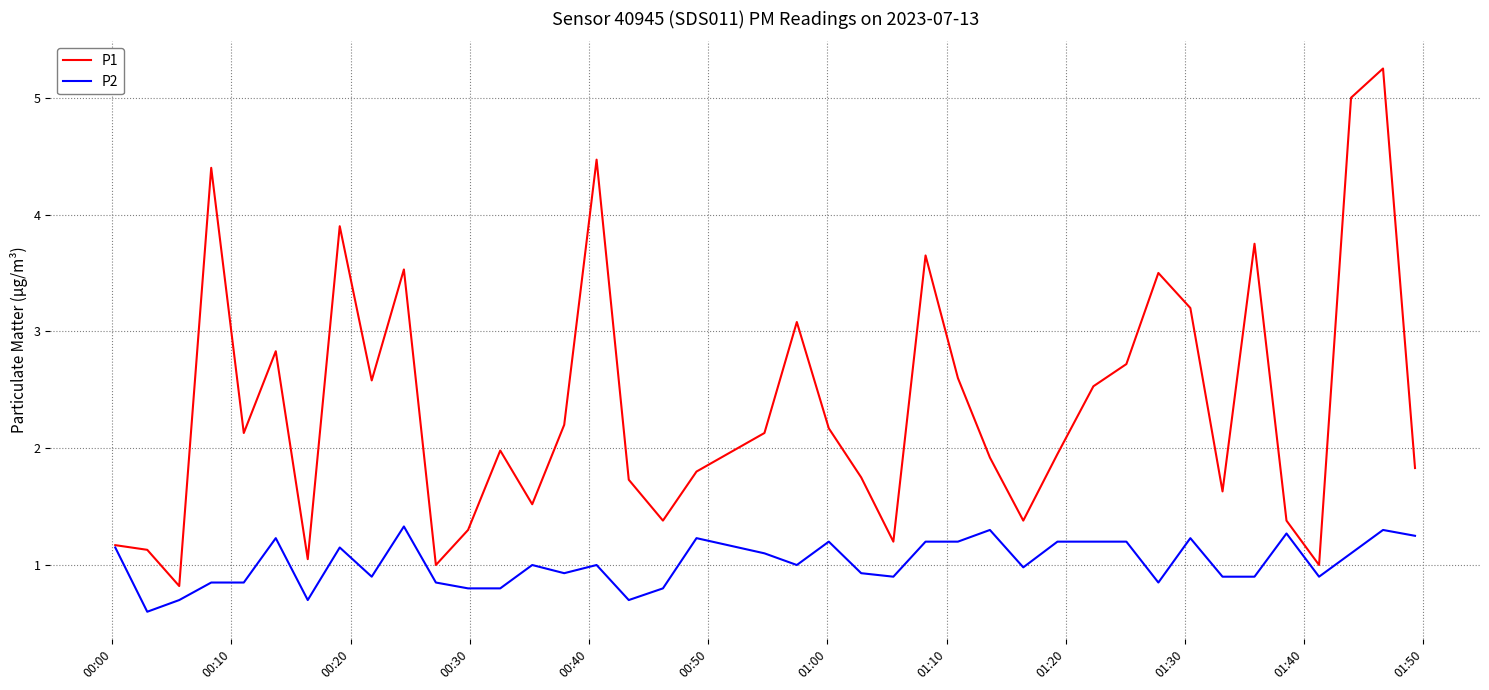

Rank the series by their maximum value, from highest to lowest.

P1, P2